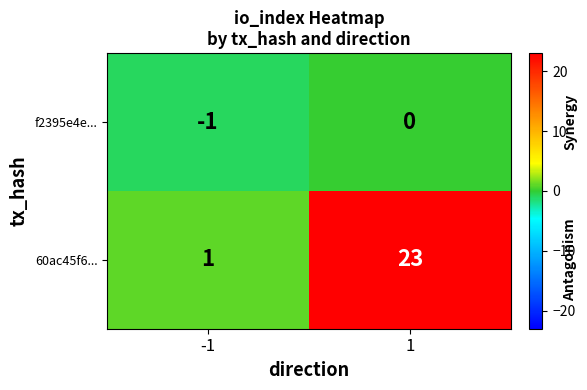

At which category is the sum across all series the highest?

1